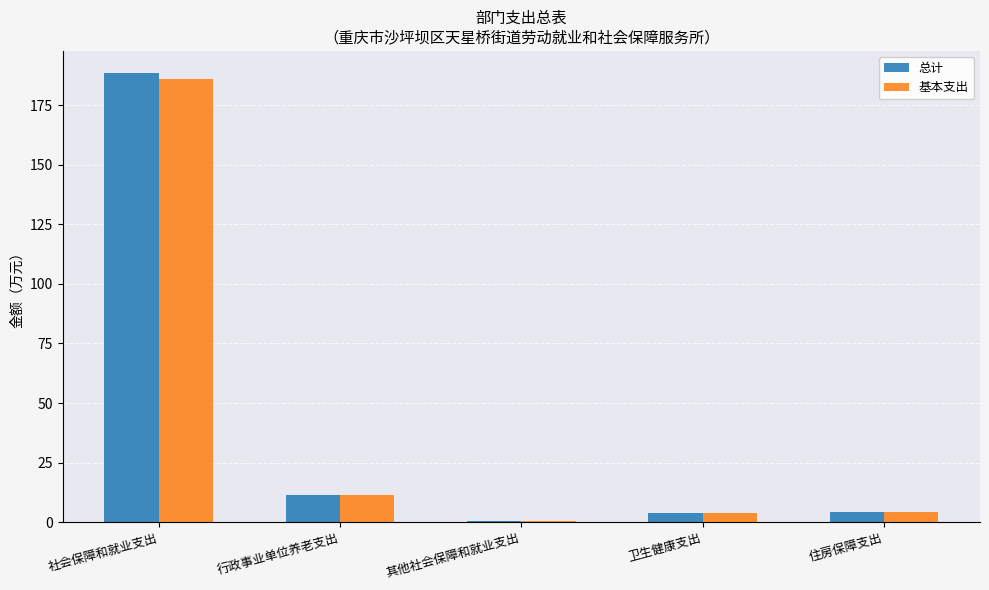

True or false: 基本支出 has a value of 4.0 at 卫生健康支出.

True